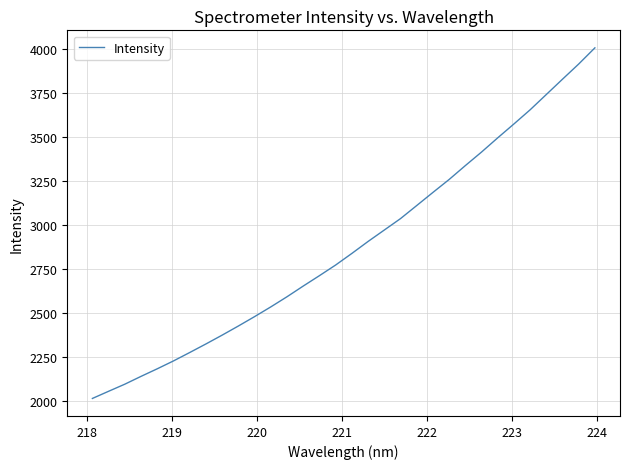

What is the difference between the maximum and minimum values?

1993.1